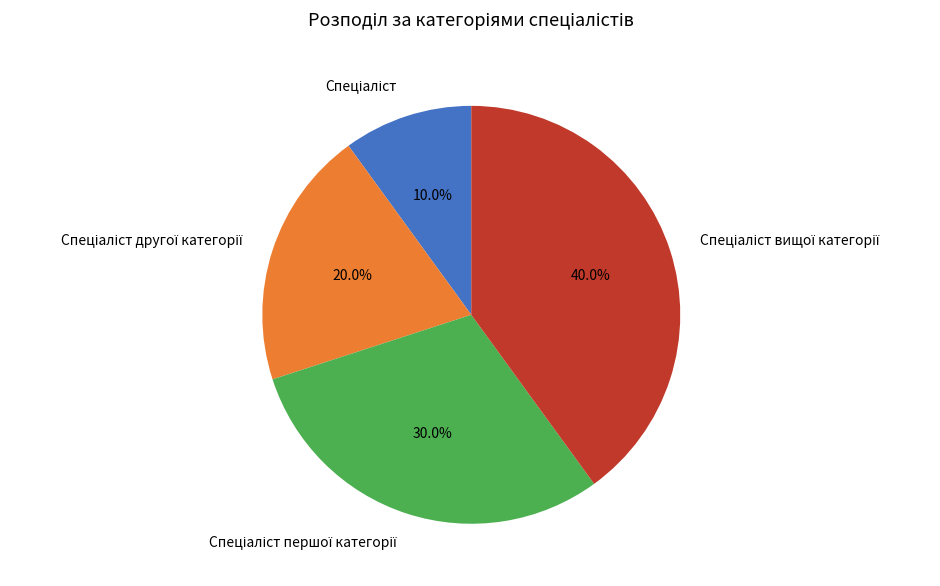

Does any single category account for the majority?

No